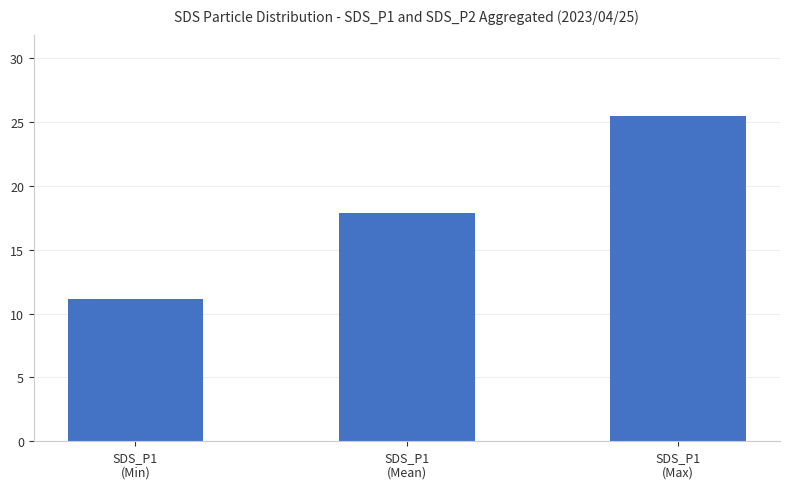

What is the sum of the values at SDS_P1
(Max) and SDS_P1
(Mean)?

43.4